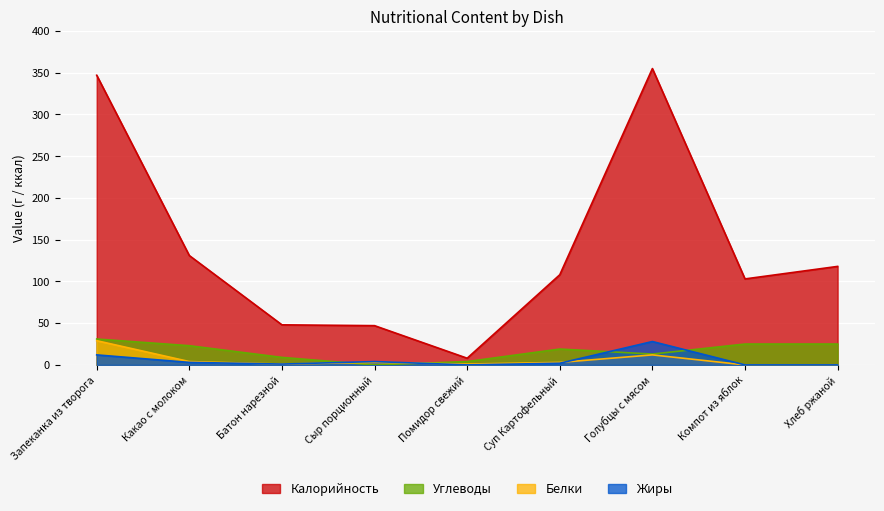

Is the value of Белки at Помидор свежий greater than the value of Калорийность at Суп Картофельный?

No